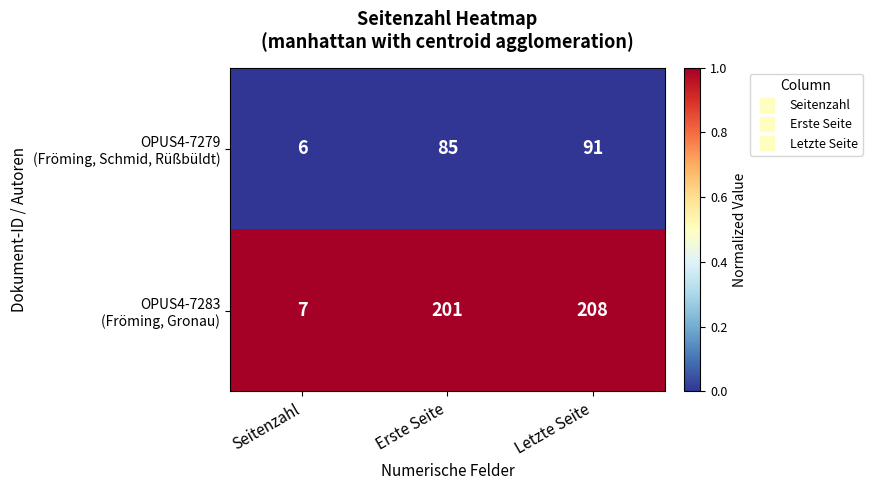

What is the greatest value displayed?

208